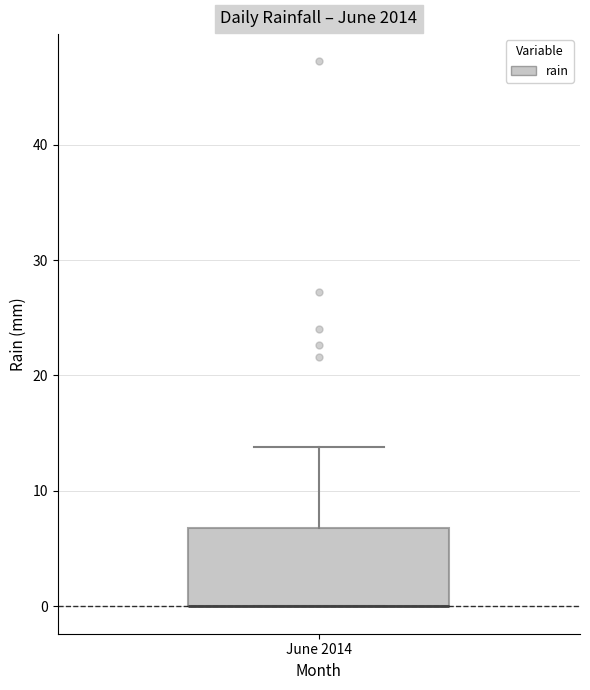

Read this box plot against the y-axis: the position of the median line, the range covered by the box, and the ends of both whiskers. The values are not printed on the chart, so give them approximately, as read against the axis.

median 0 (drawn on the box's lower edge), box 0 to 7, whiskers 0 to 14